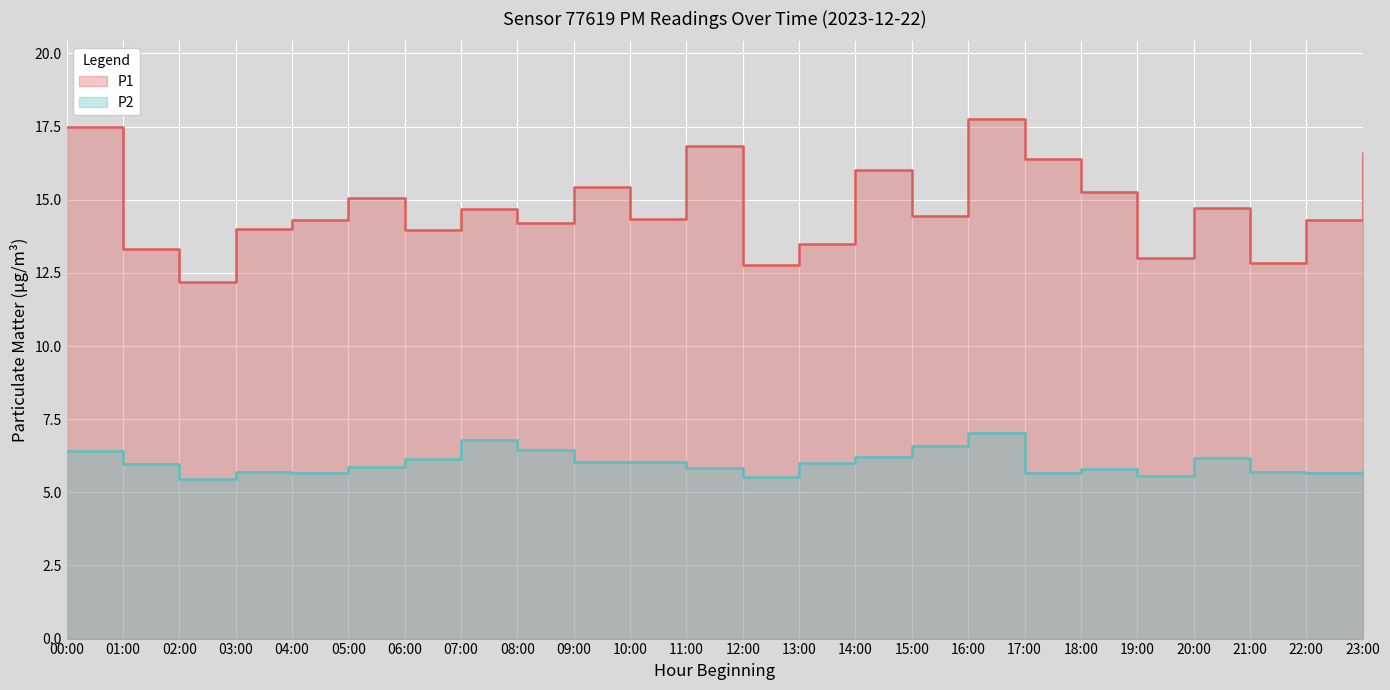

The value of P1 at 17:00 is 16.4. True or false?

True